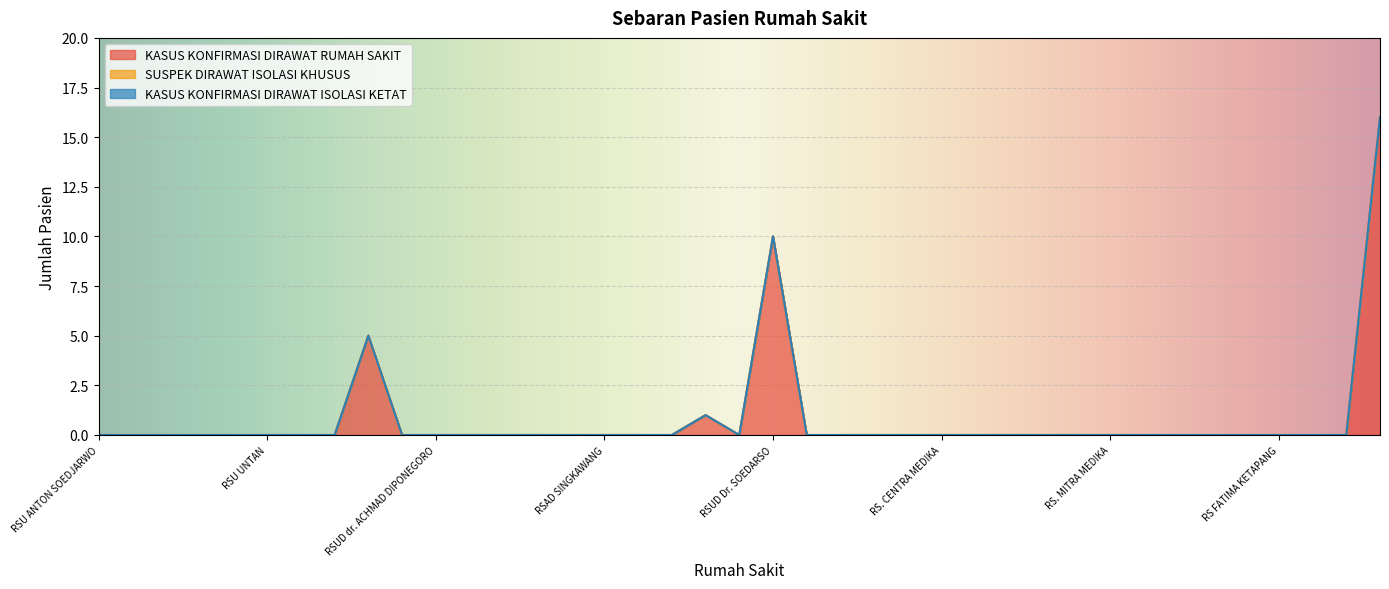

Does the chart display data point markers on the line(s)?

No